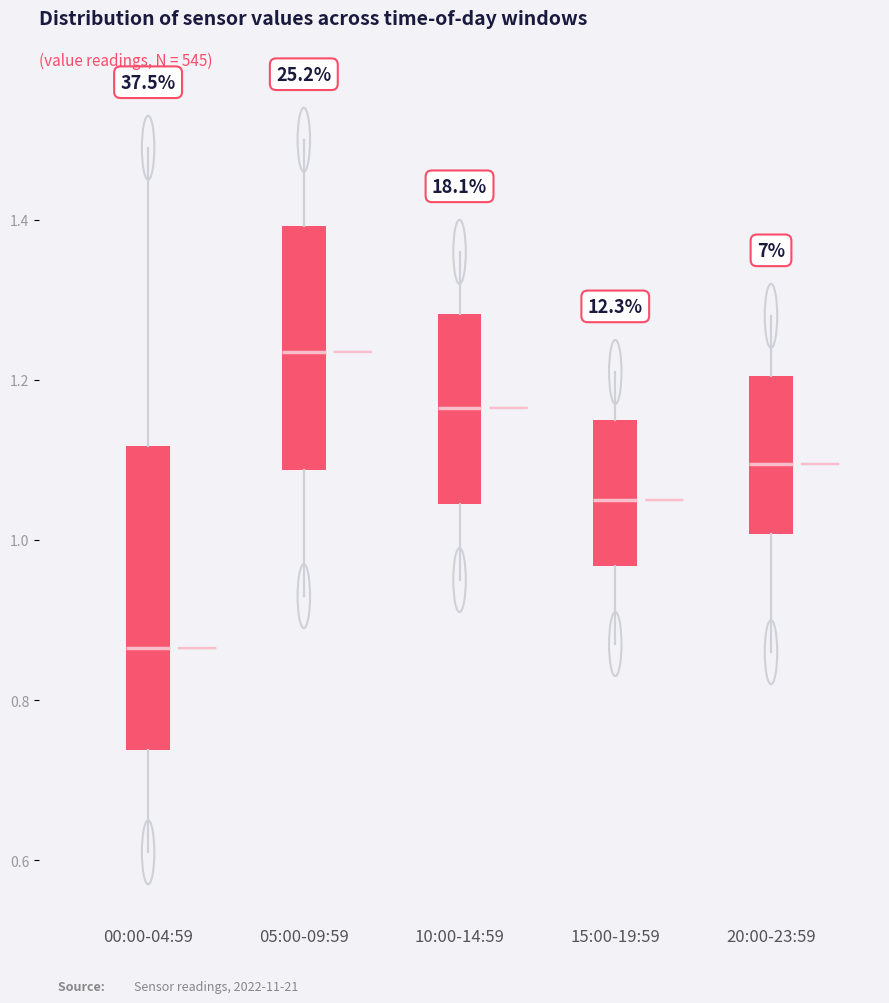

Reading left to right, transcribe this box plot: for each box, give where its median line is, the range the box spans, and where its two whiskers end, as read against the y-axis. The values are not printed on the chart, so give them approximately, as read against the axis.

00:00-04:59: median 0.86, box 0.74 to 1.12, whiskers 0.62 to 1.50
05:00-09:59: median 1.24, box 1.08 to 1.40, whiskers 0.94 to 1.50
10:00-14:59: median 1.16, box 1.04 to 1.28, whiskers 0.96 to 1.36
15:00-19:59: median 1.06, box 0.96 to 1.16, whiskers 0.88 to 1.22
20:00-23:59: median 1.10, box 1.00 to 1.20, whiskers 0.86 to 1.28